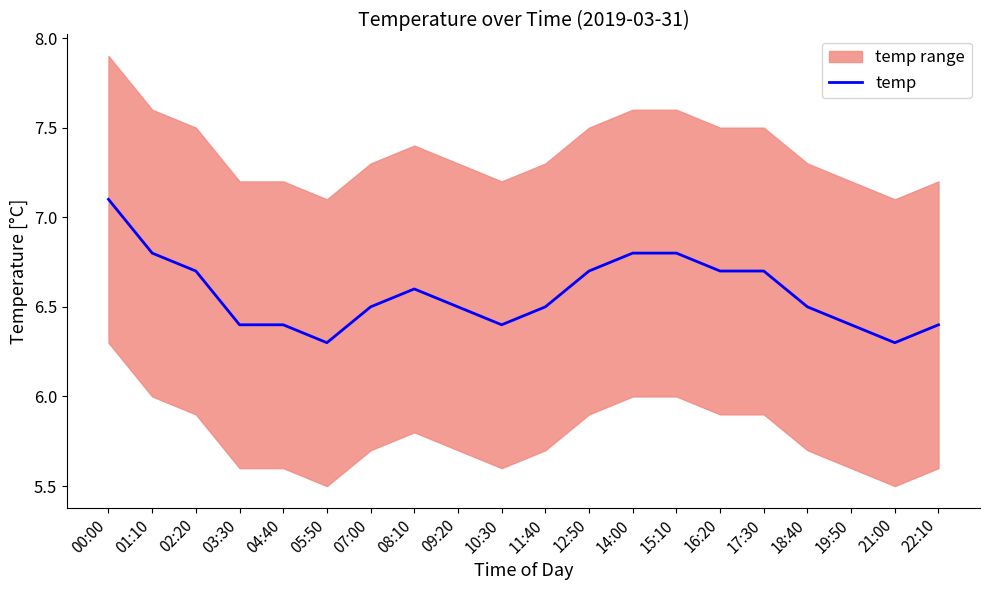

What is the highest value of the temp series?

7.1